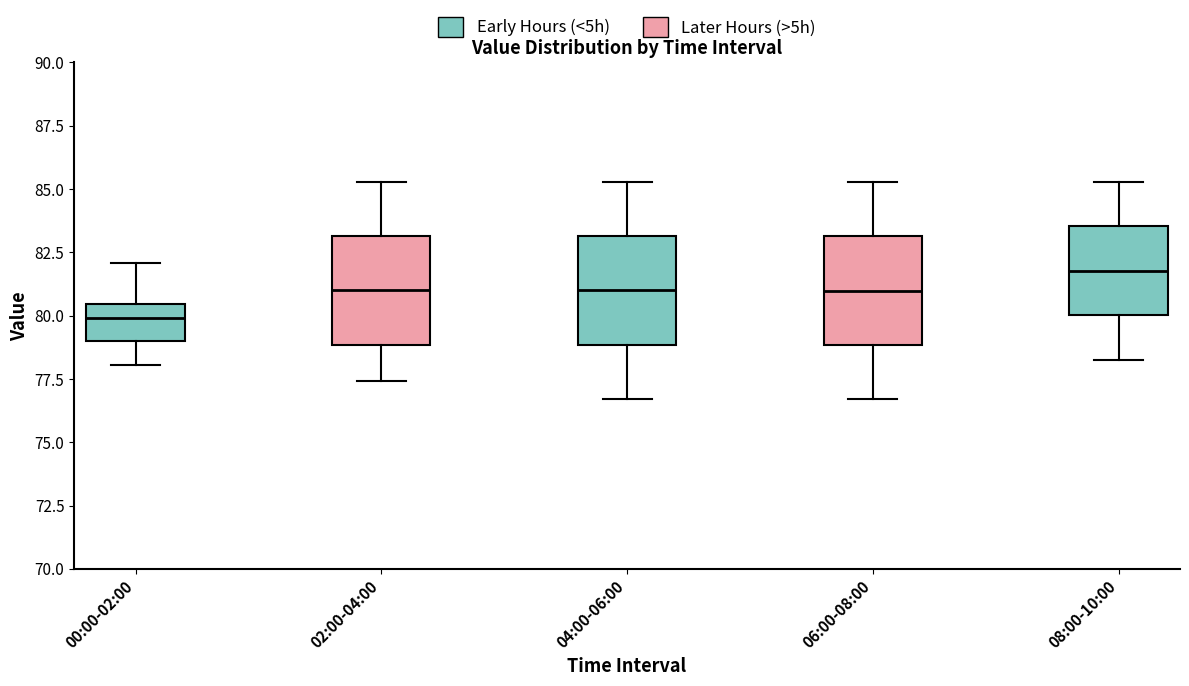

Where is the upper edge of the box for 02:00-04:00 on the y-axis? The values are not printed on the chart, so give them approximately, as read against the axis.

83.0